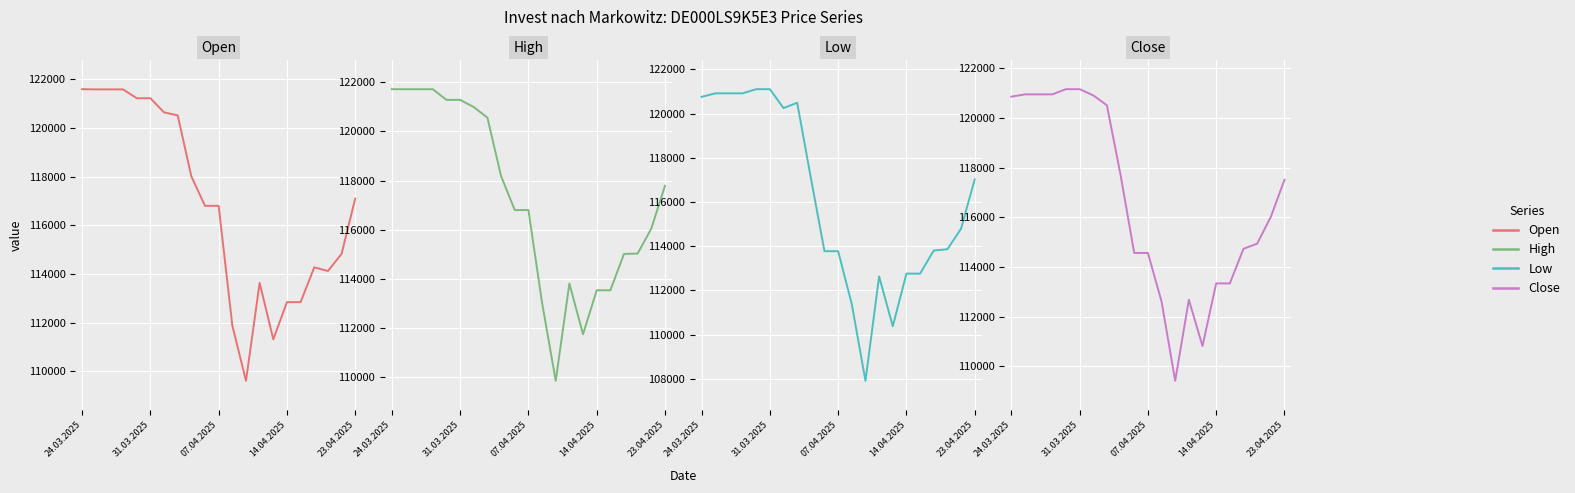

True or false: Close has a value of 204282 at 31.03.2025.

False